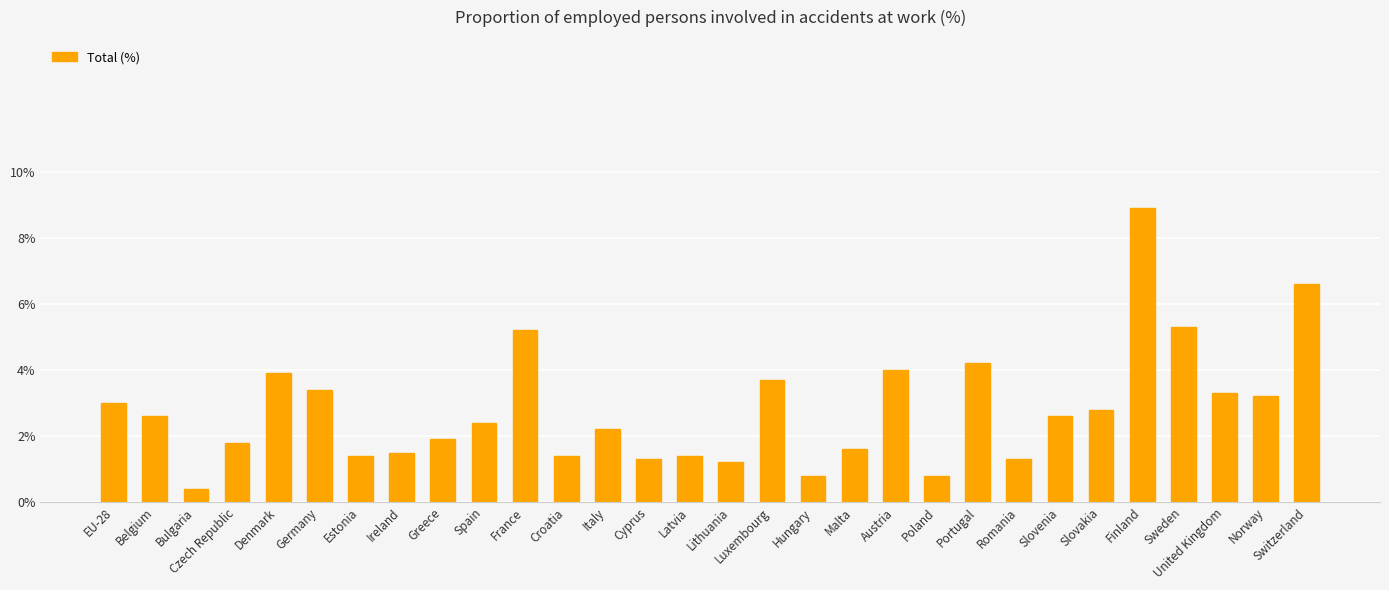

What is the smallest value displayed?

0.4